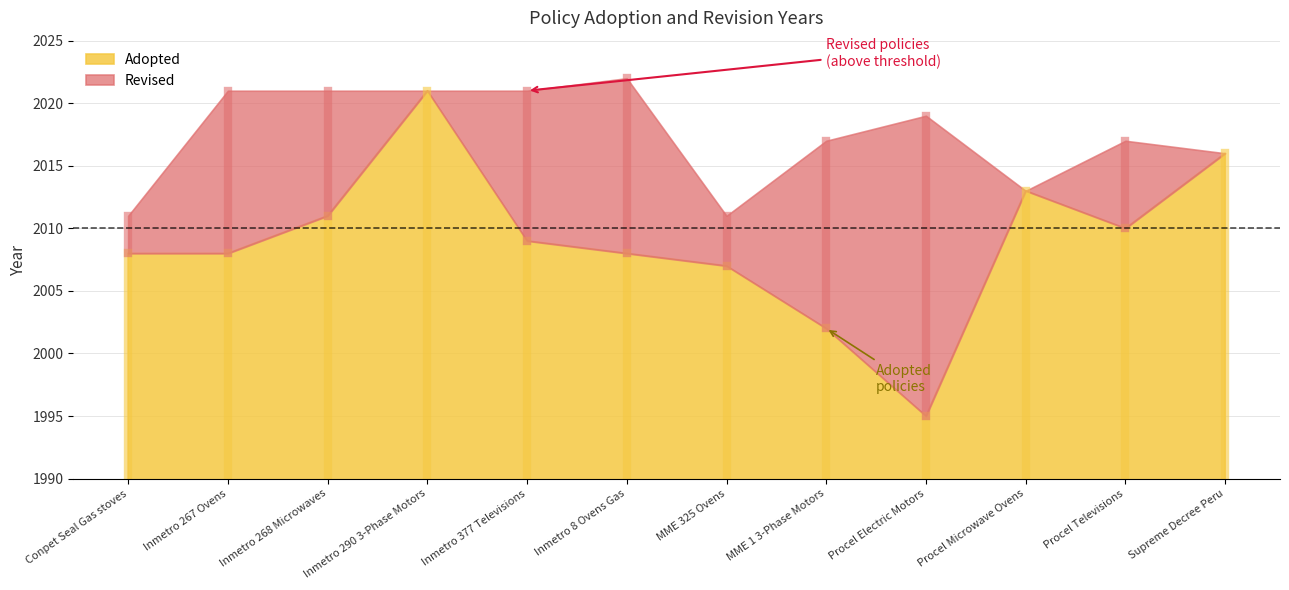

Rank the series by their maximum value, from lowest to highest.

Adopted, Revised